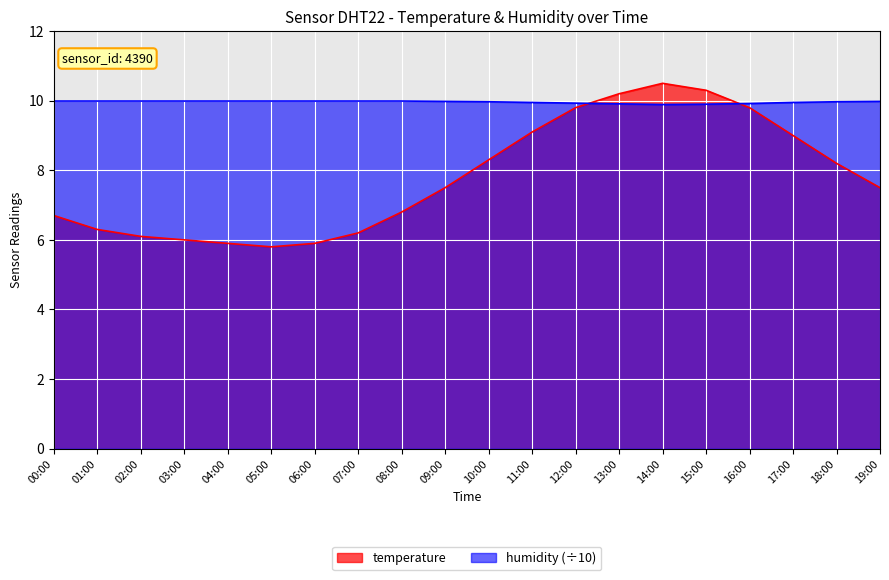

True or false: temperature and humidity intersect in this chart.

True